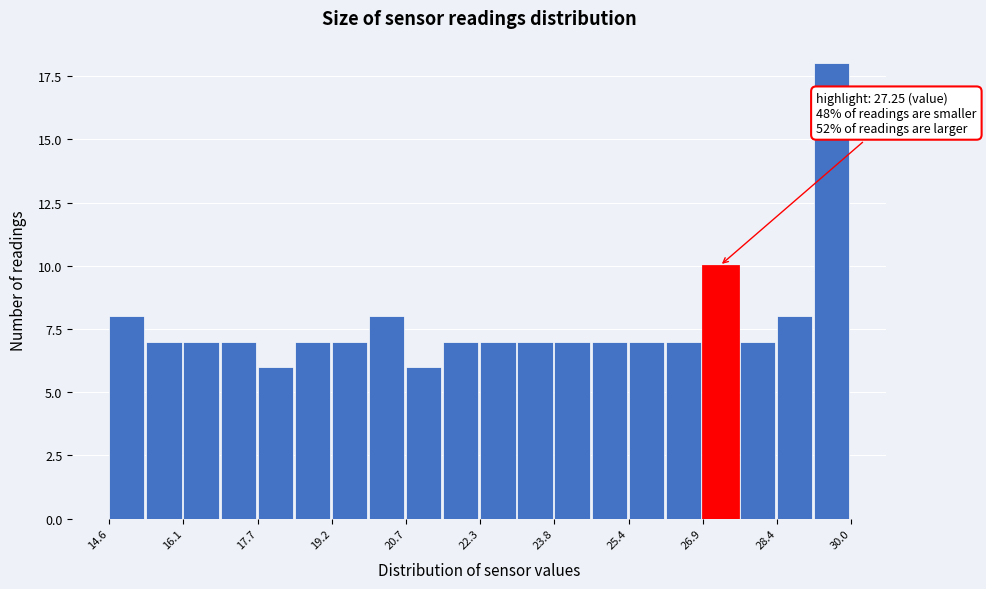

Read against the x-axis, roughly where is the centre of the tallest bar?

29.6